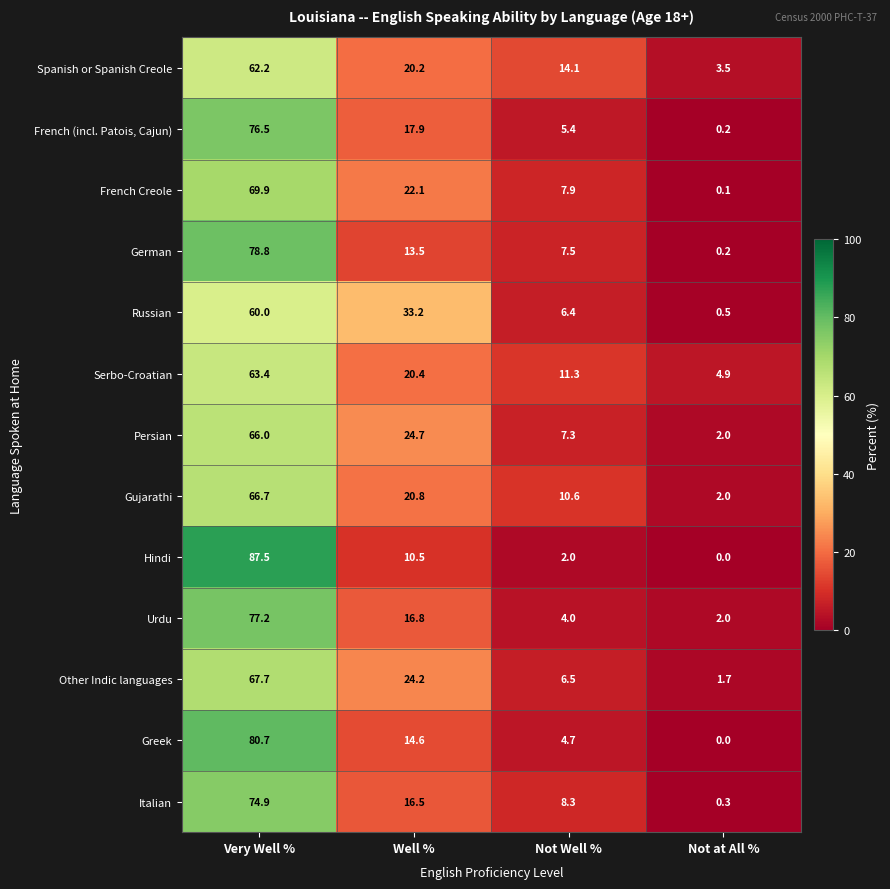

Which series has the largest range (max minus min)?

Hindi